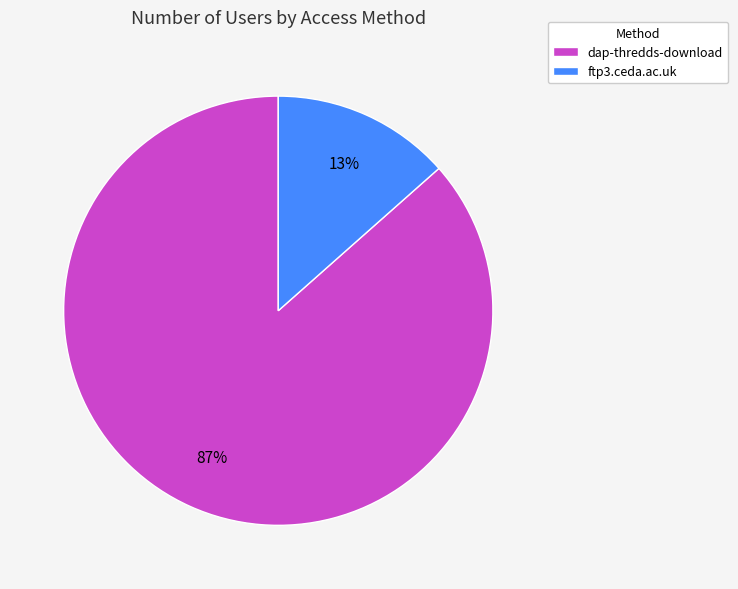

Which has a higher value, ftp3.ceda.ac.uk or dap-thredds-download?

dap-thredds-download